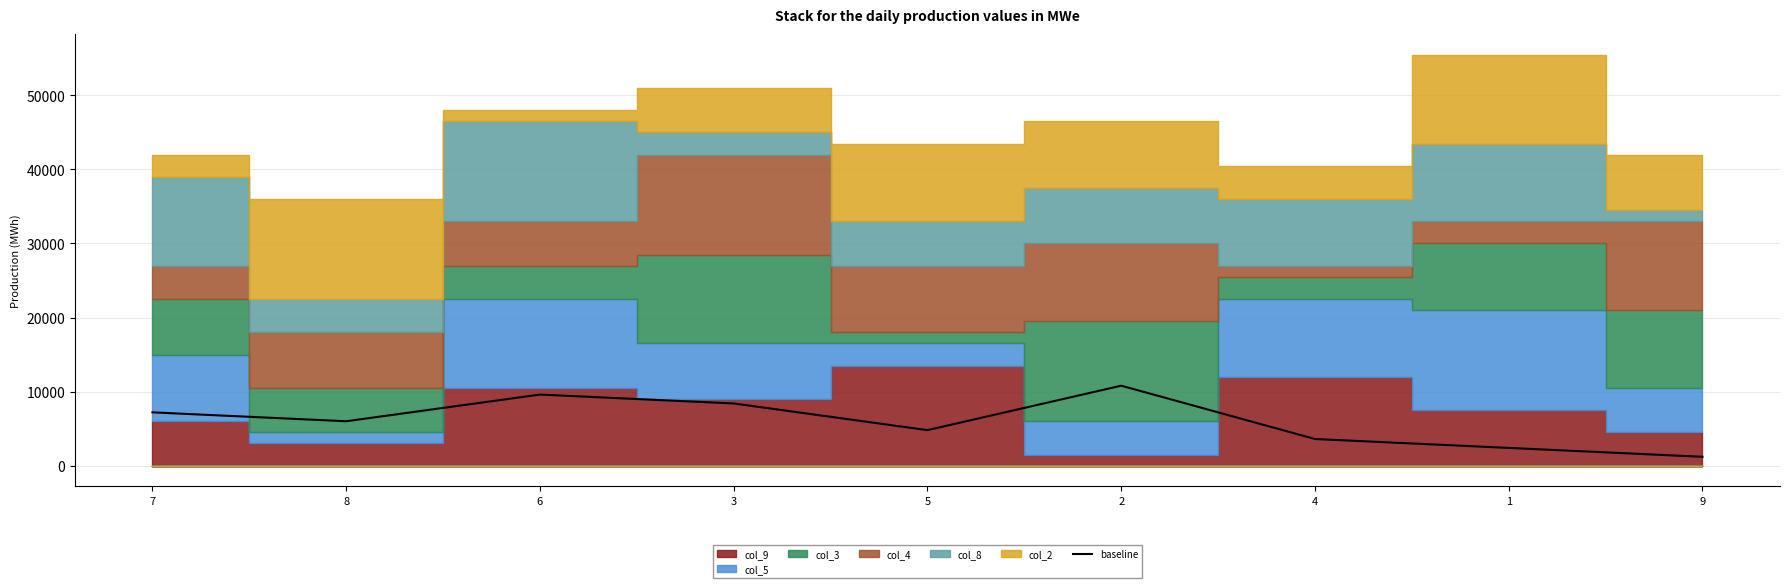

What is the minimum value shown in the chart?

1200